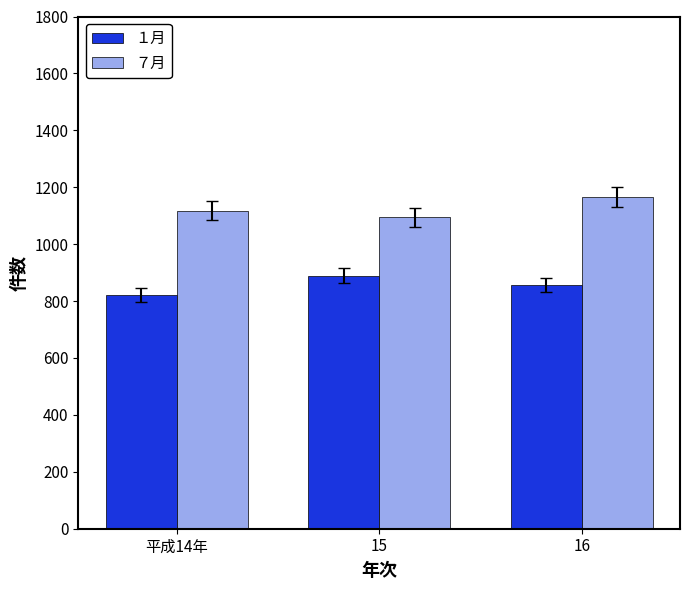

What is the value of the ７月 bar at the 2nd from the left?

1094